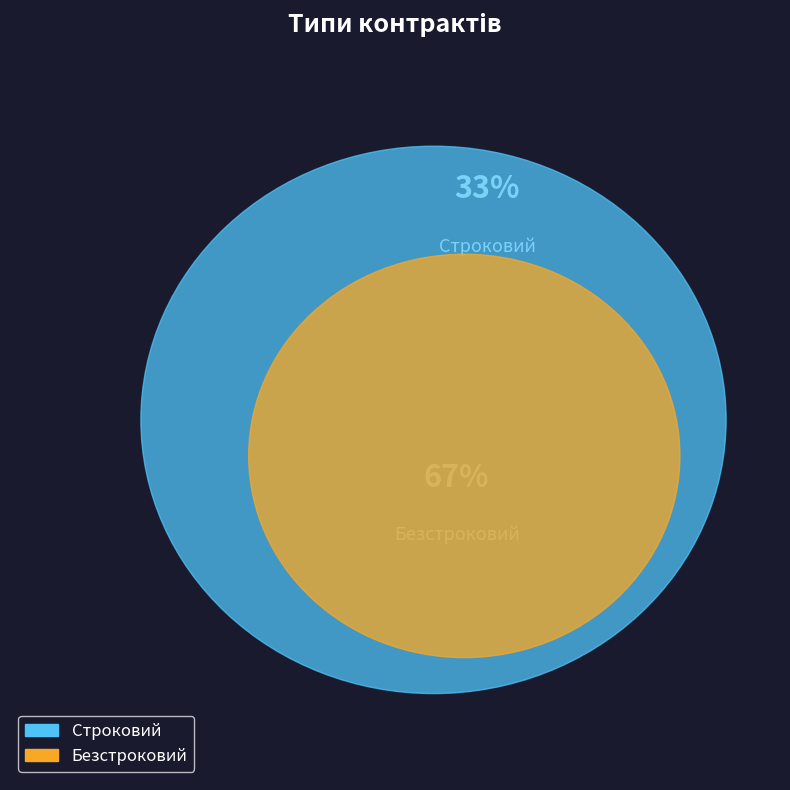

What is the largest slice in the pie chart?

Безстроковий